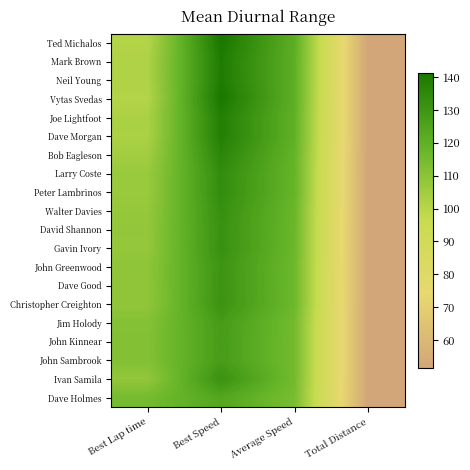

What is the spread (max minus min) of values at Average Speed?

7.0